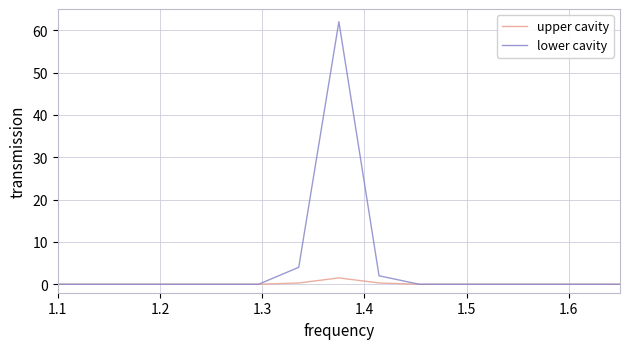

Which series has the largest total across all categories?

lower cavity